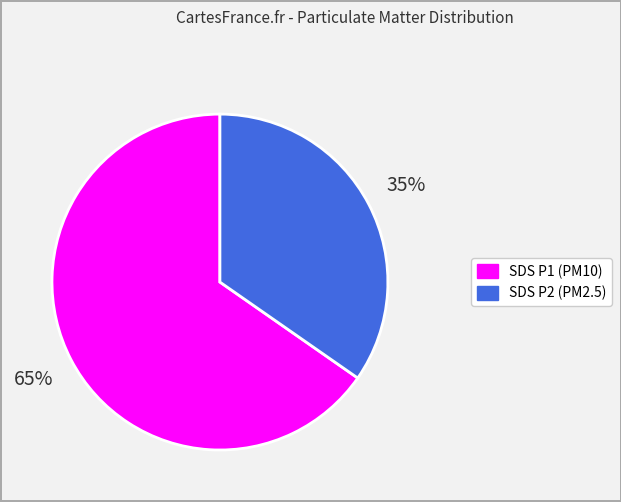

To the nearest percent, what is the average slice percentage?

50%